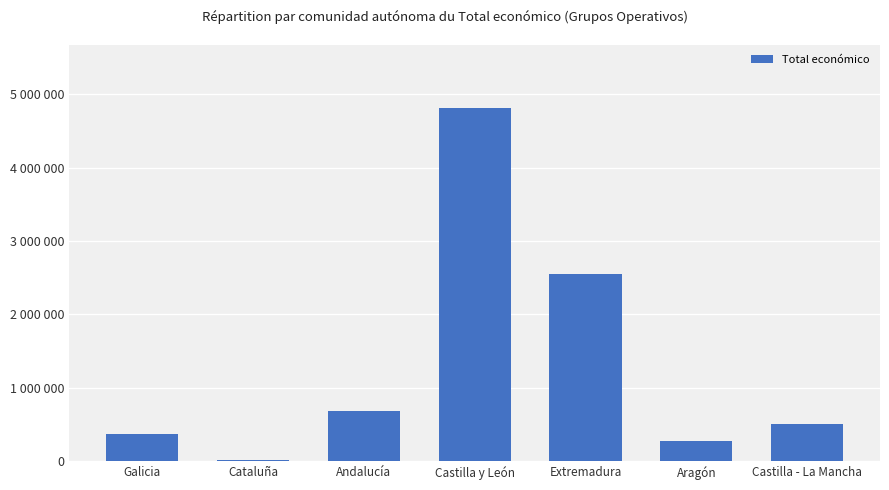

What position from the left is Galicia?

1